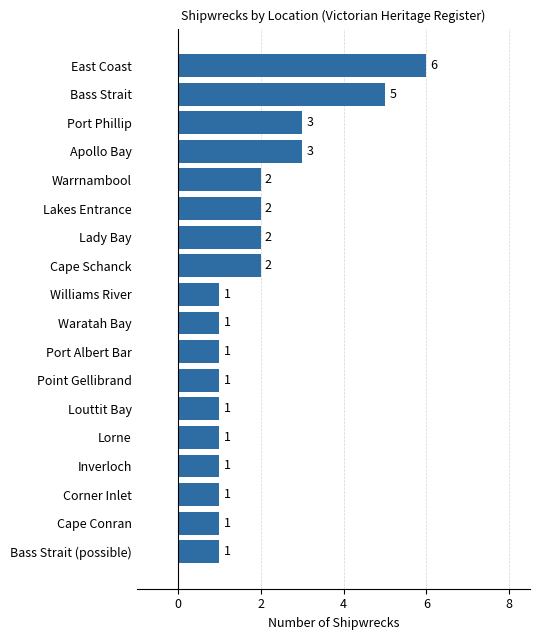

Does the chart contain any negative values?

No